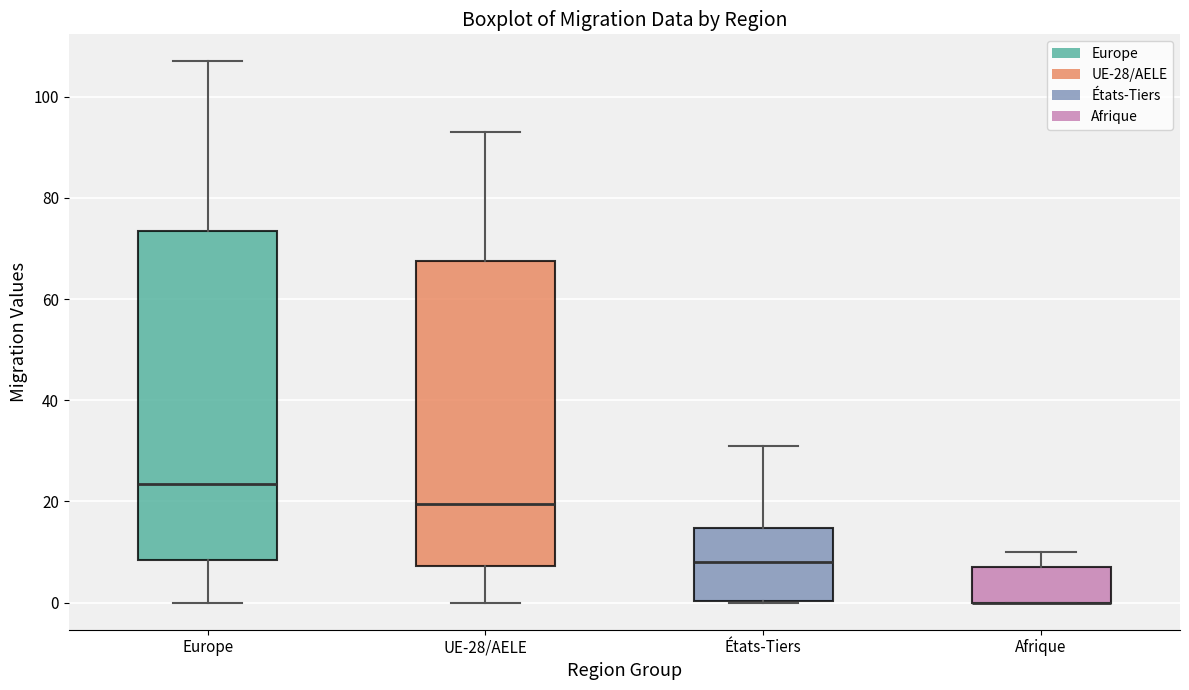

Which box is the tallest, from its lower edge to its upper edge?

Europe